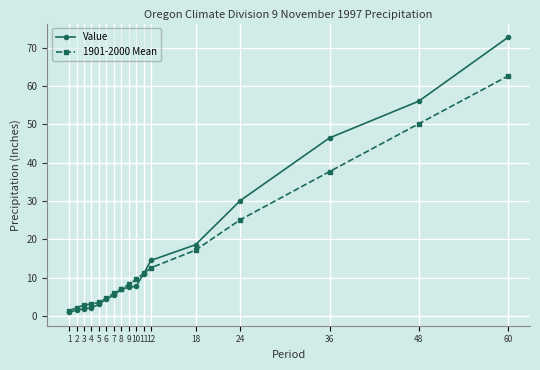

The value of 1901-2000 Mean at 24 is 37.8. True or false?

False